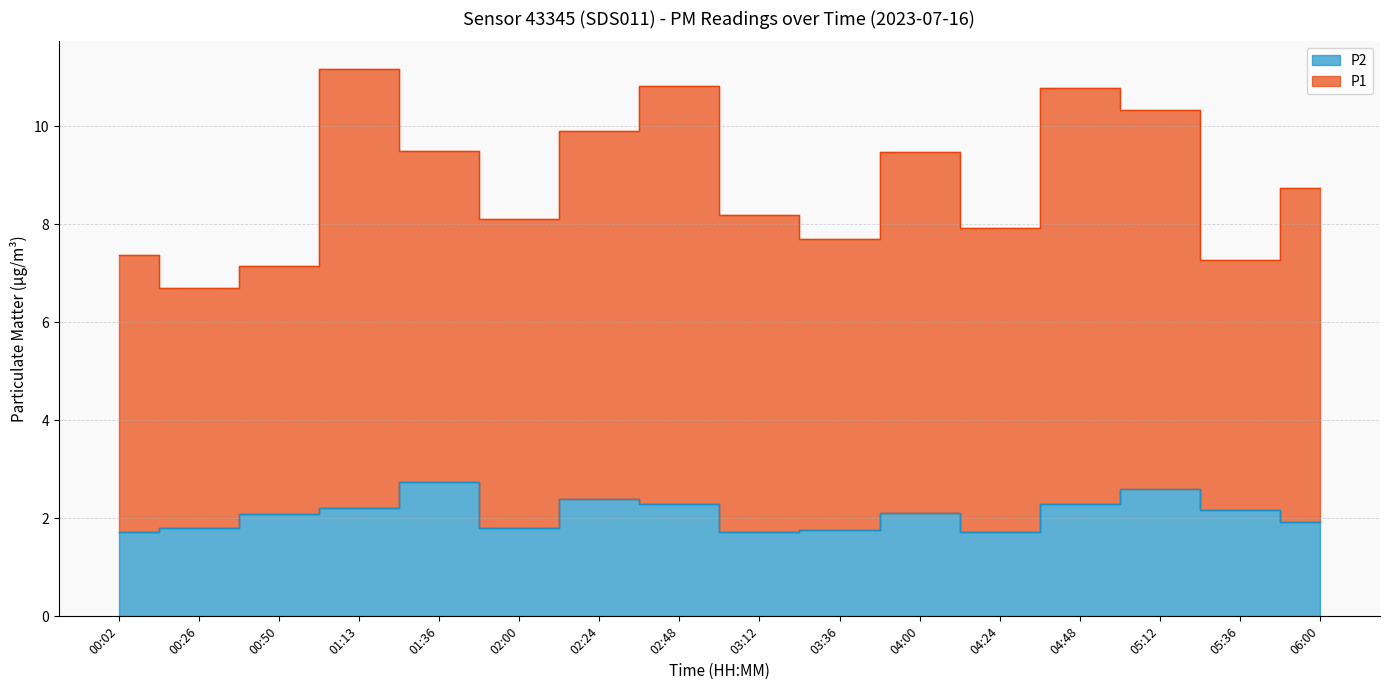

What position from the right is 03:12?

8